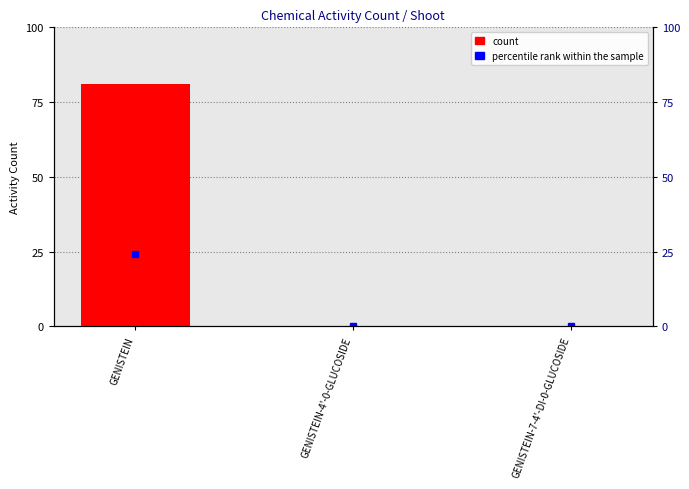

Are the bars grouped side by side (vs. stacked)?

No